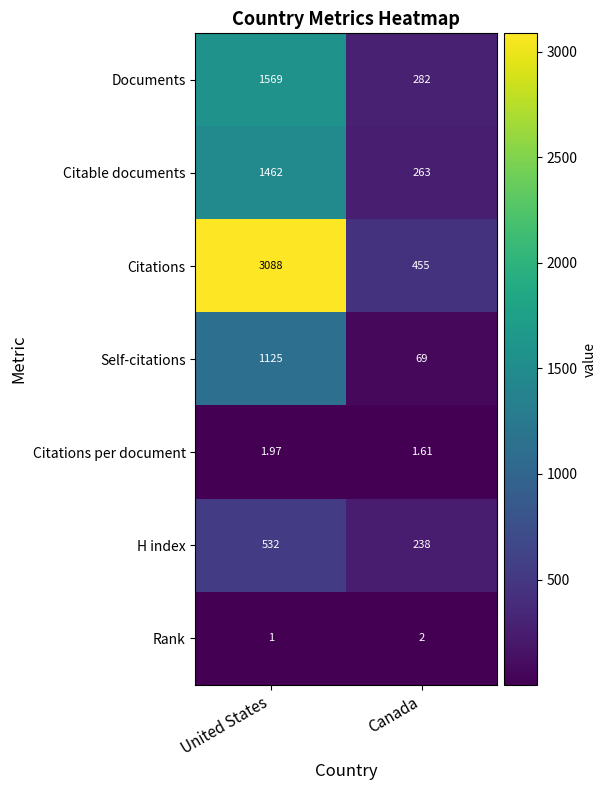

Which series changed the most between United States and Canada?

Citations